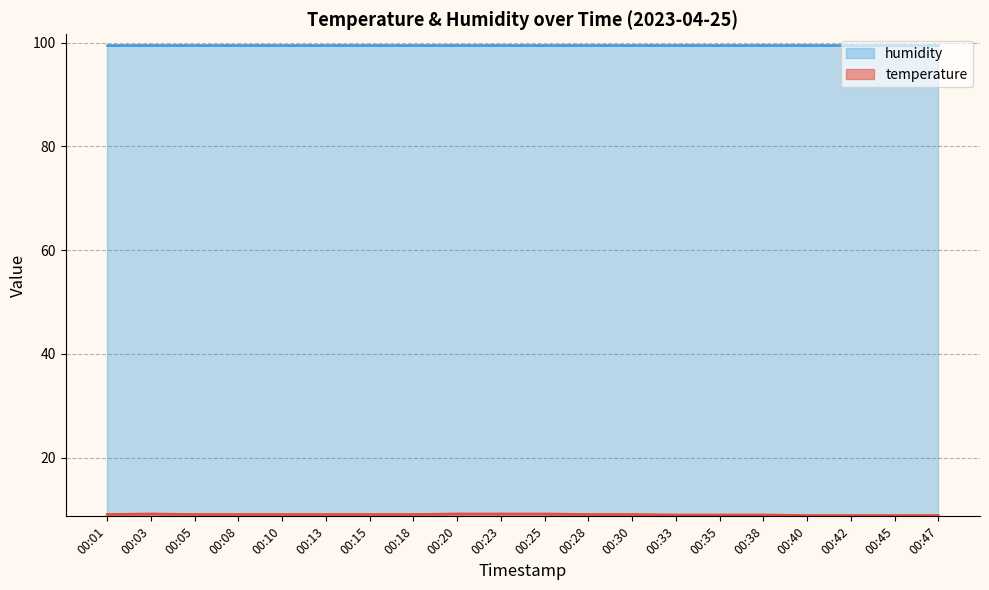

Rank the categories by value from highest to lowest.

00:03, 00:20, 00:23, 00:25, 00:01, 00:05, 00:08, 00:10, 00:13, 00:15, 00:18, 00:28, 00:30, 00:33, 00:35, 00:38, 00:40, 00:42, 00:45, 00:47